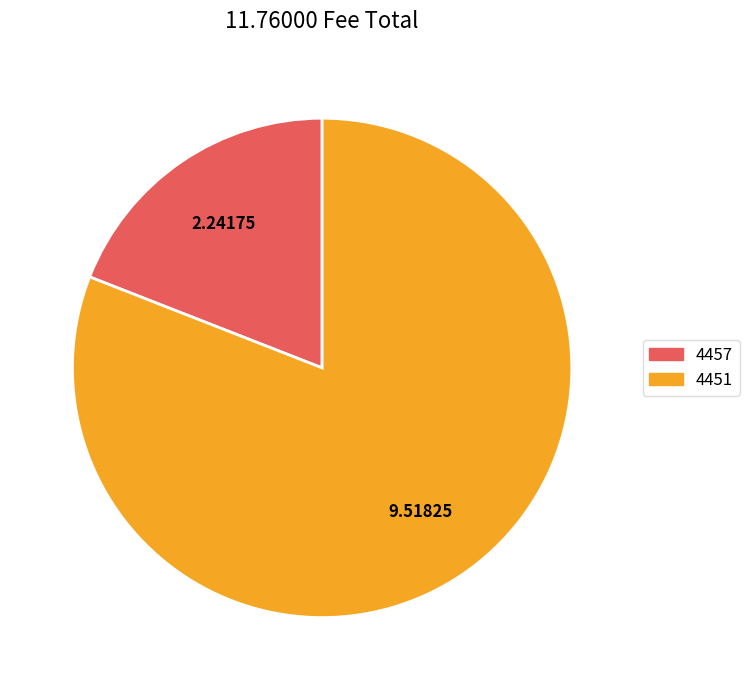

Which slice represents more than half of the pie?

4451